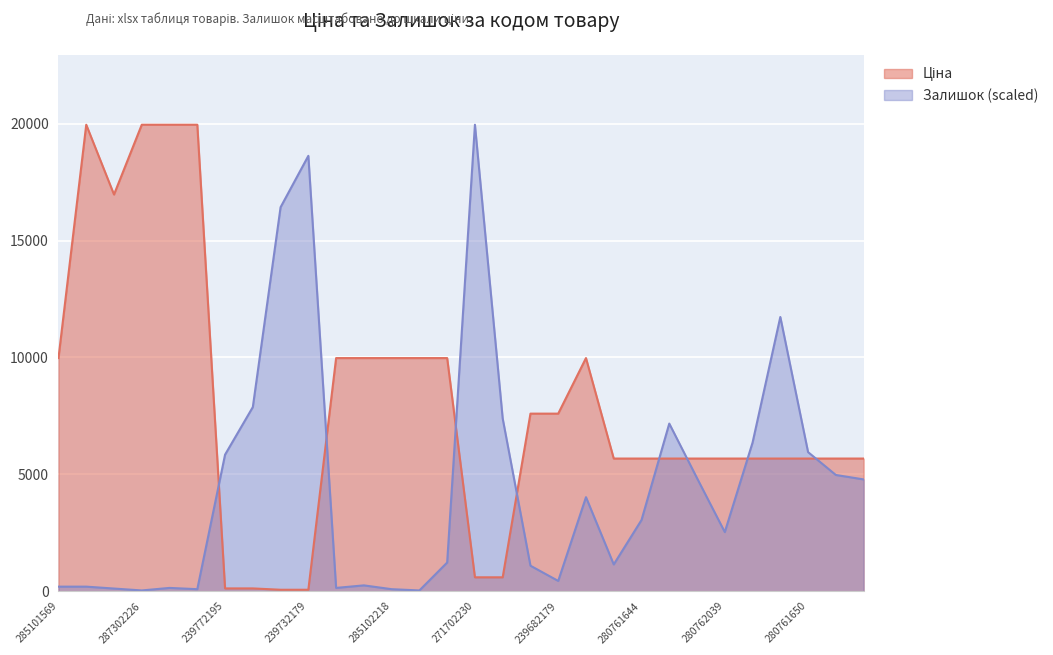

What is the difference between the maximum and minimum values in the Залишок series?

19937.0